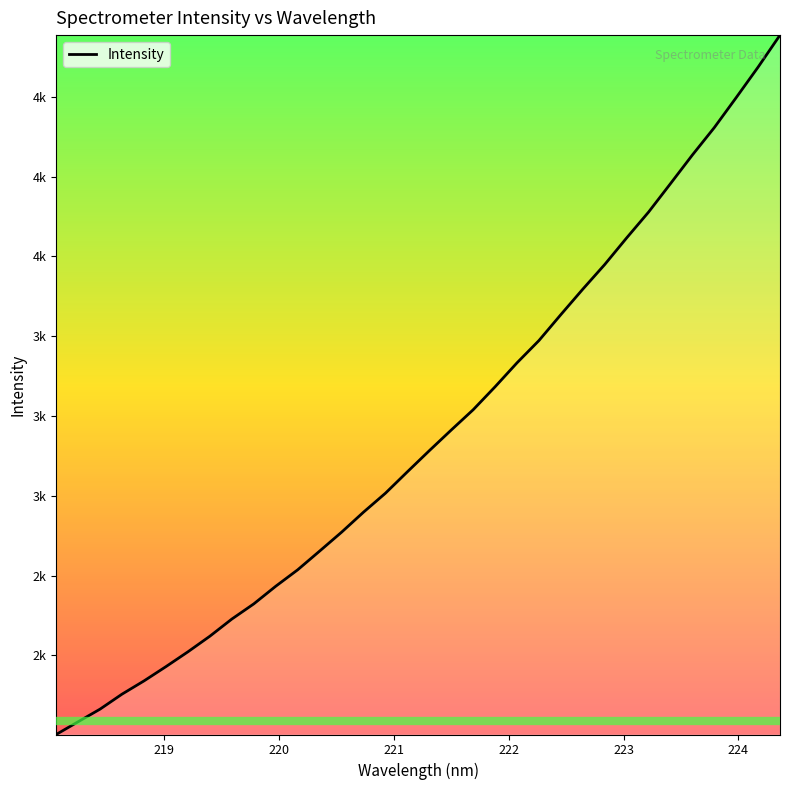

Is this an area chart (filled region under the line)?

No